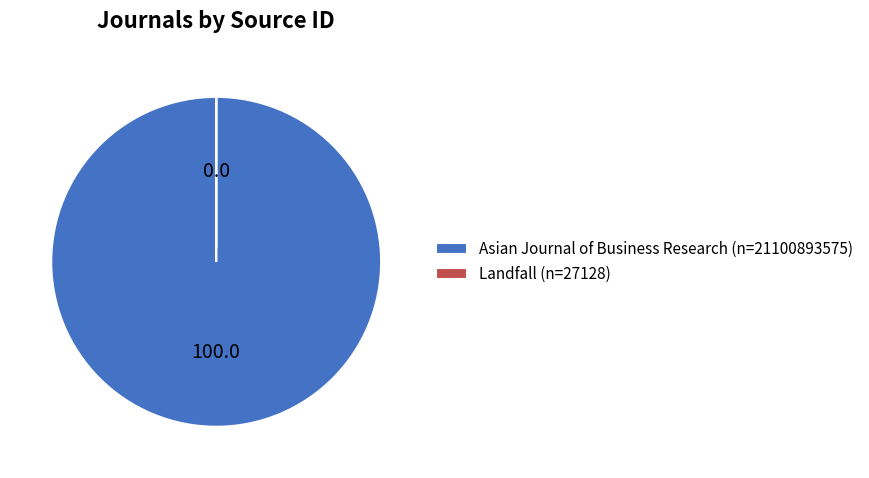

What is the majority slice?

Asian Journal of Business Research (n=21100893575)